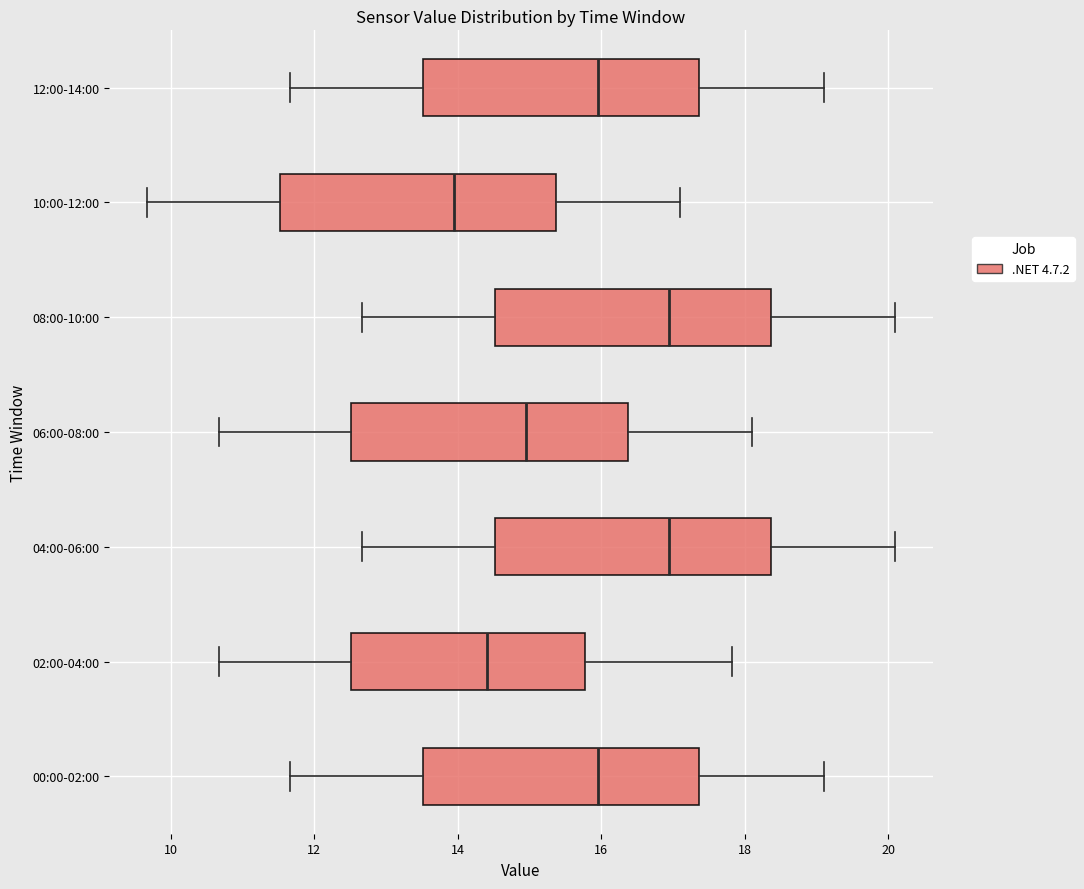

Where does the left whisker of the box for 08:00-10:00 end on the x-axis? The values are not printed on the chart, so give them approximately, as read against the axis.

12.6